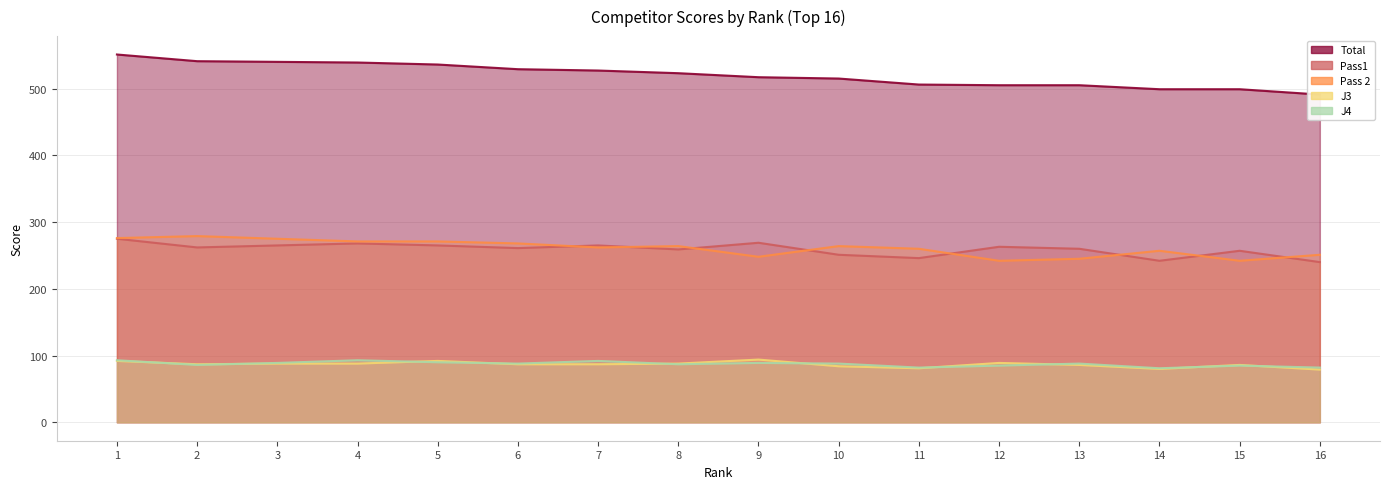

List the labels in order of Pass1 value, smallest first.

16, 14, 11, 10, 15, 8, 13, 6, 2, 12, 3, 5, 7, 4, 9, 1